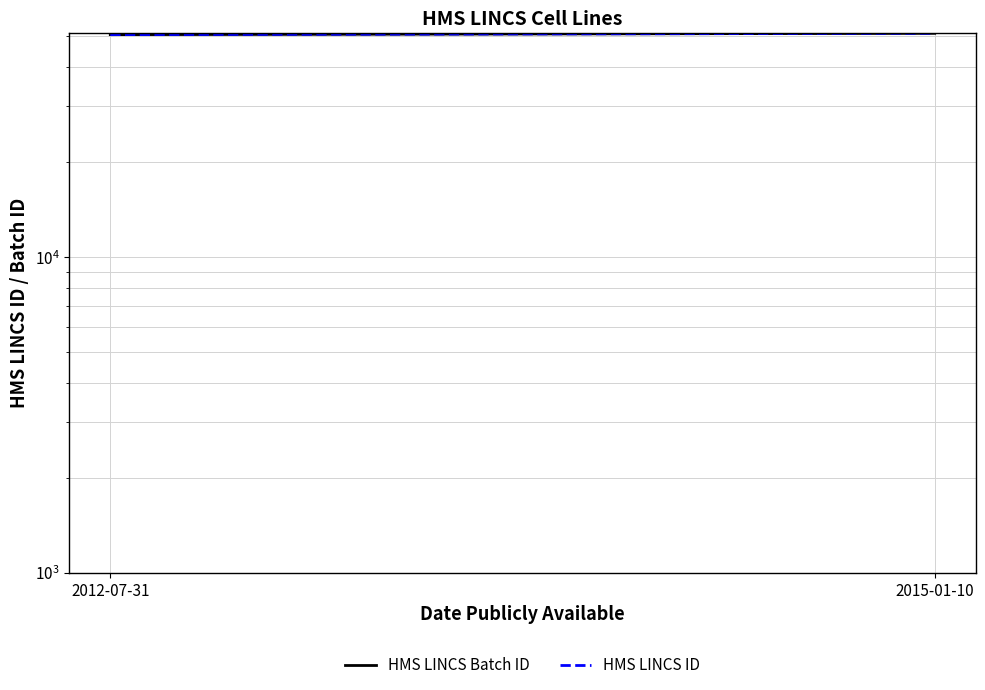

Is the value of HMS LINCS ID at 2012-07-31 greater than the value of HMS LINCS Batch ID at 2015-01-10?

No